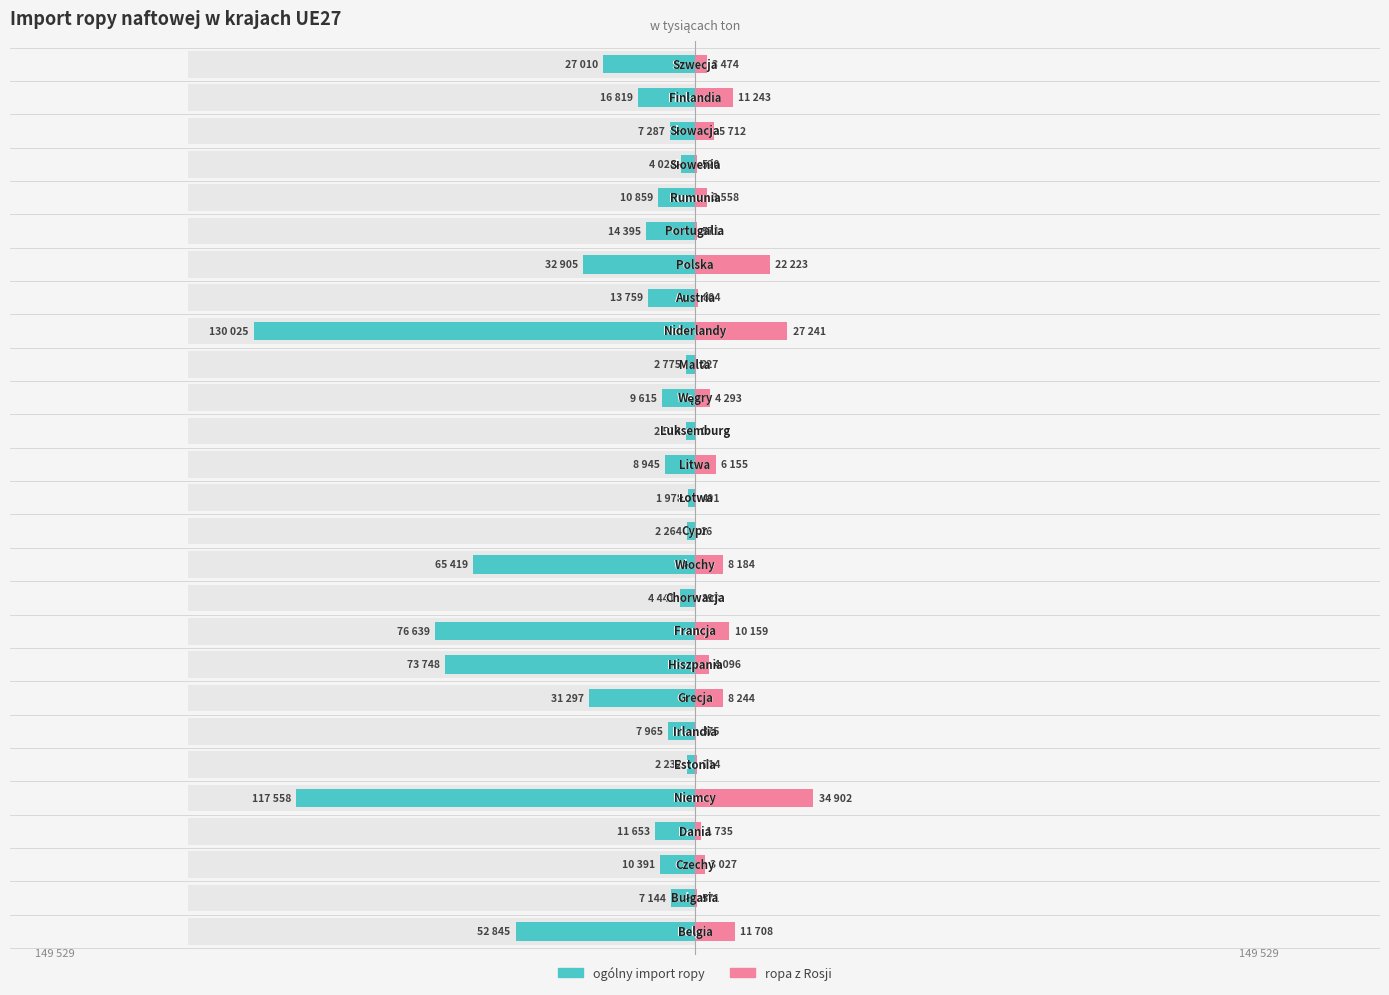

Reading left to right, extract all data points from this chart.

ogólny import ropy: 0=-52845.9	1=-7144.5	2=-10391.0	3=-11653.3	4=-117558.0	5=-2232.1	6=-7965.5	7=-31298.0	8=-73748.0	9=-76639.1	10=-4441.5	11=-65419.0	12=-2264.8	13=-1978.4	14=-8945.1	15=-2518.4	16=-9615.0	17=-2775.9	18=-130025.6	19=-13759.1	20=-32905.7	21=-14395.3	22=-10859.1	23=-4028.9	24=-7287.0	25=-16819.0	26=-27010.2
ropa z Rosji: 0=11708.4	1=572.0	2=3027.0	3=1735.6	4=34902.0	5=714.6	6=375.7	7=8244.4	8=4096.0	9=10159.0	10=393.1	11=8184.3	12=26.2	13=401.7	14=6155.4	15=0.0	16=4293.0	17=227.3	18=27241.6	19=804.8	20=22223.0	21=571.2	22=3558.7	23=520.9	24=5712.0	25=11243.0	26=3474.9